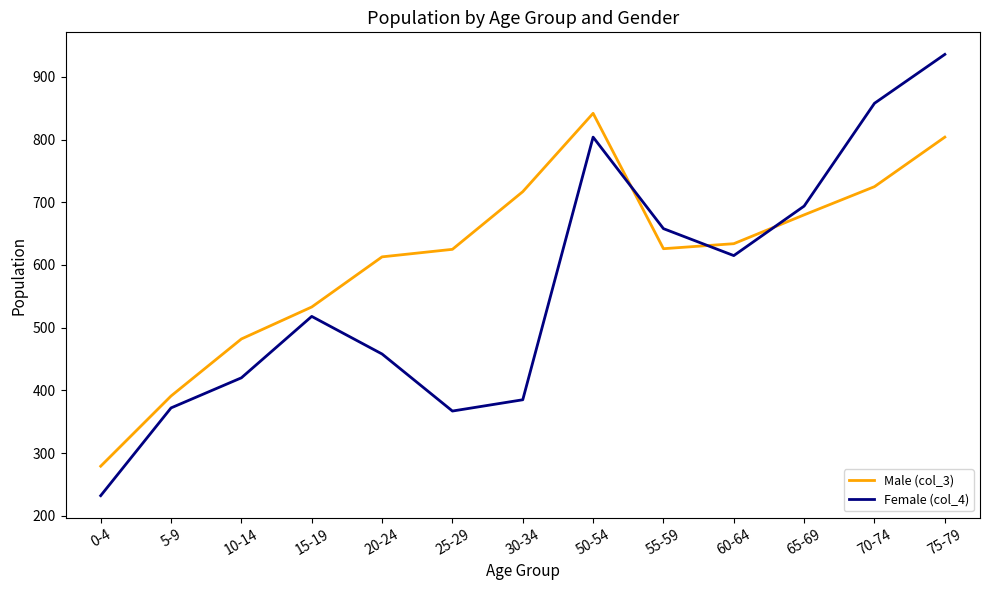

Which series has the largest range (max minus min)?

Female (col_4)